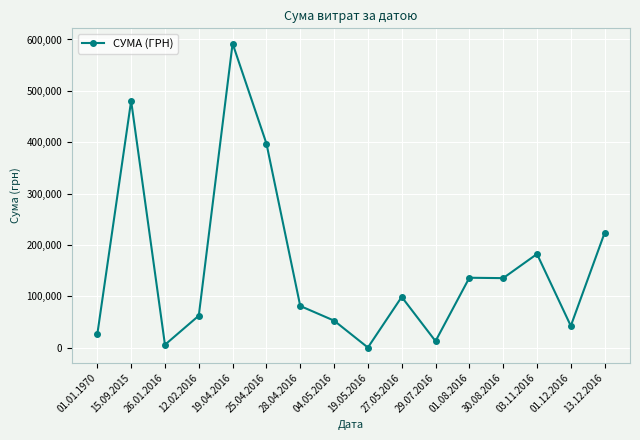

At which category does the data reach its first local valley?

26.01.2016